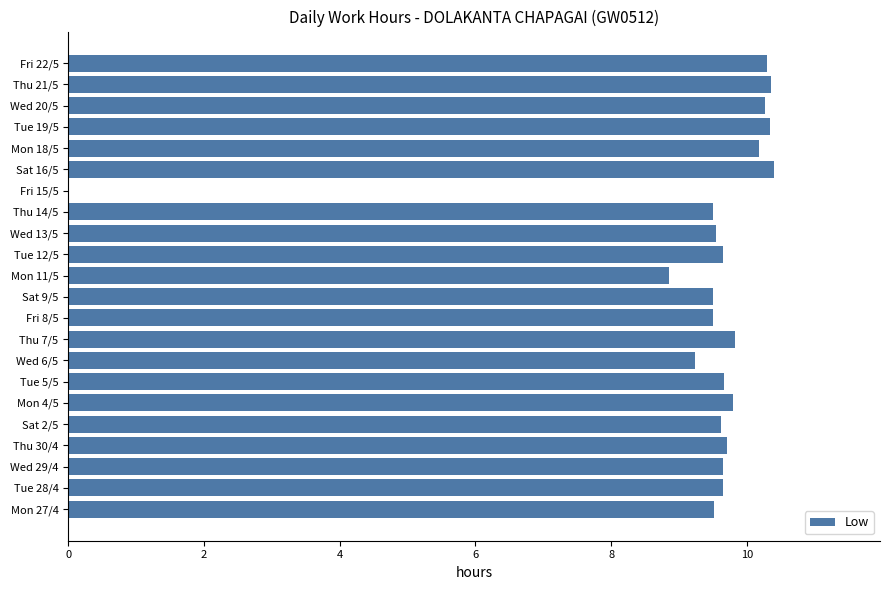

What is the greatest value displayed?

10.4